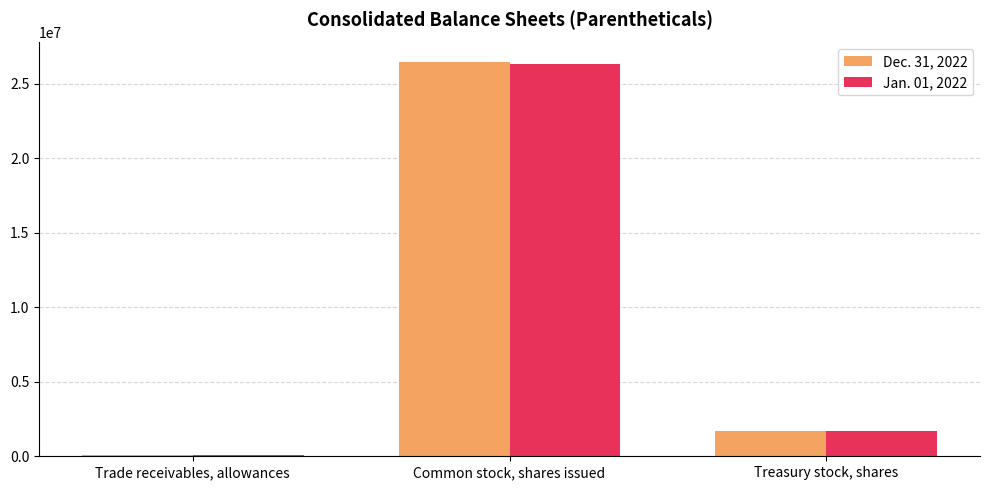

Between Common stock, shares issued and Treasury stock, shares, which series saw the biggest shift?

Dec. 31, 2022